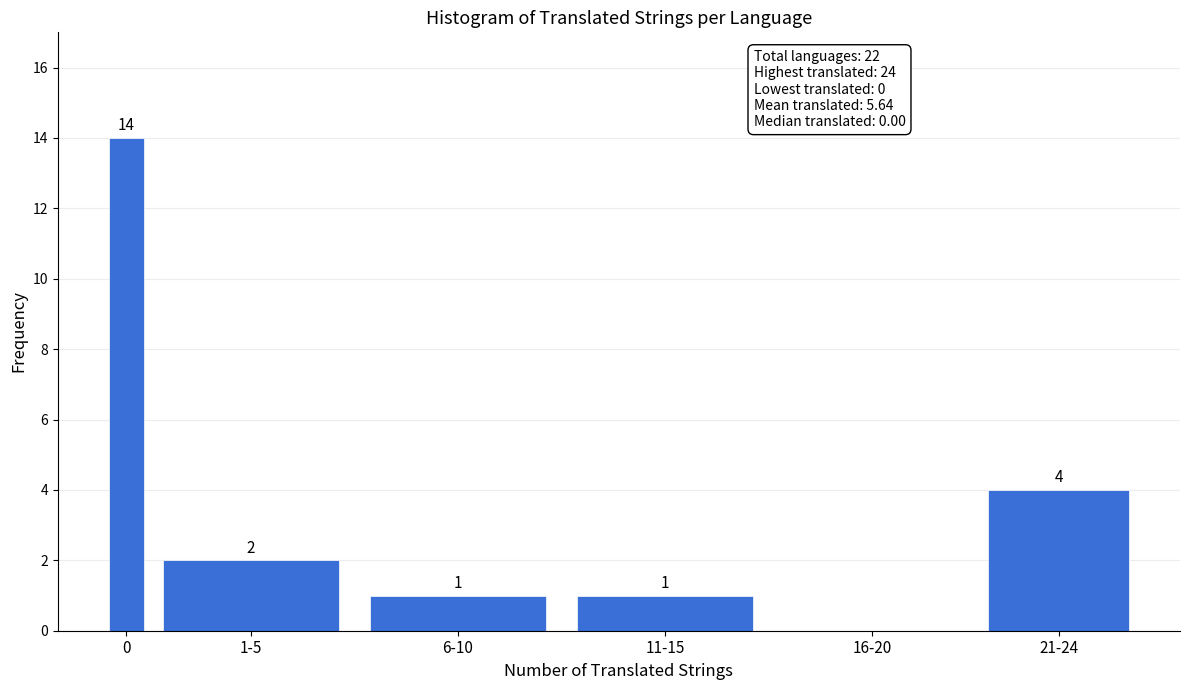

Reading left to right, what are all the values shown in this chart?

0=14	1-5=2	6-10=1	11-15=1	16-20=0	21-24=4